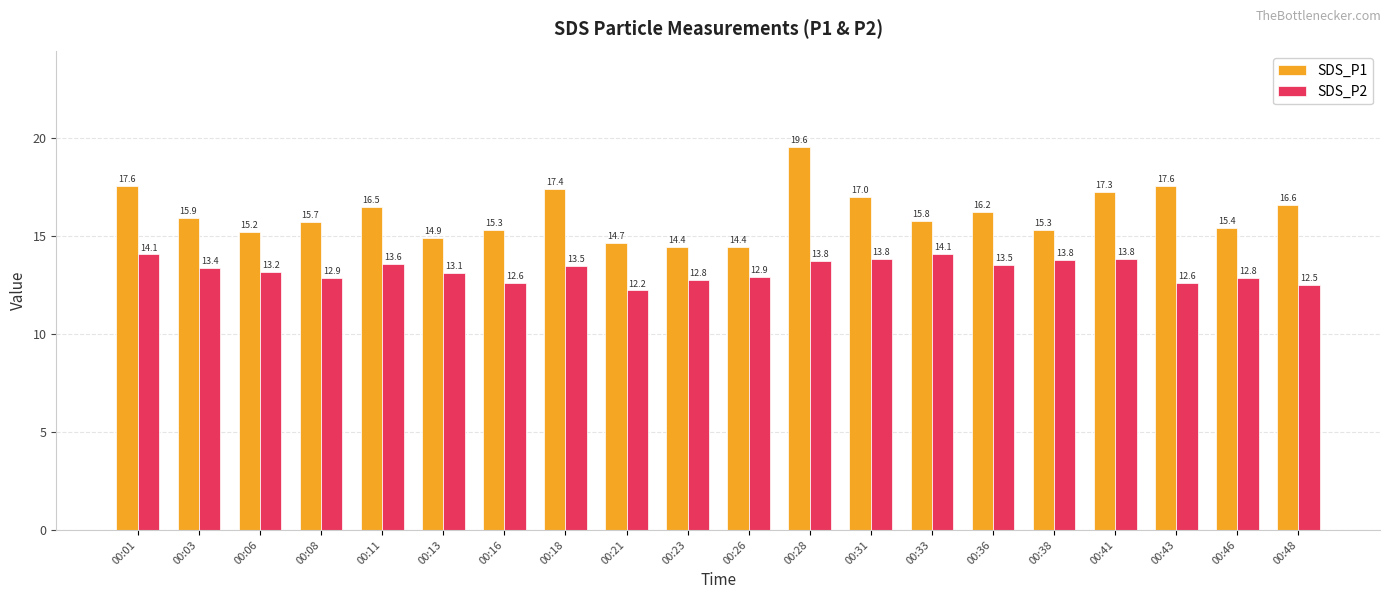

The value of SDS_P2 at 00:46 is 8.0. True or false?

False